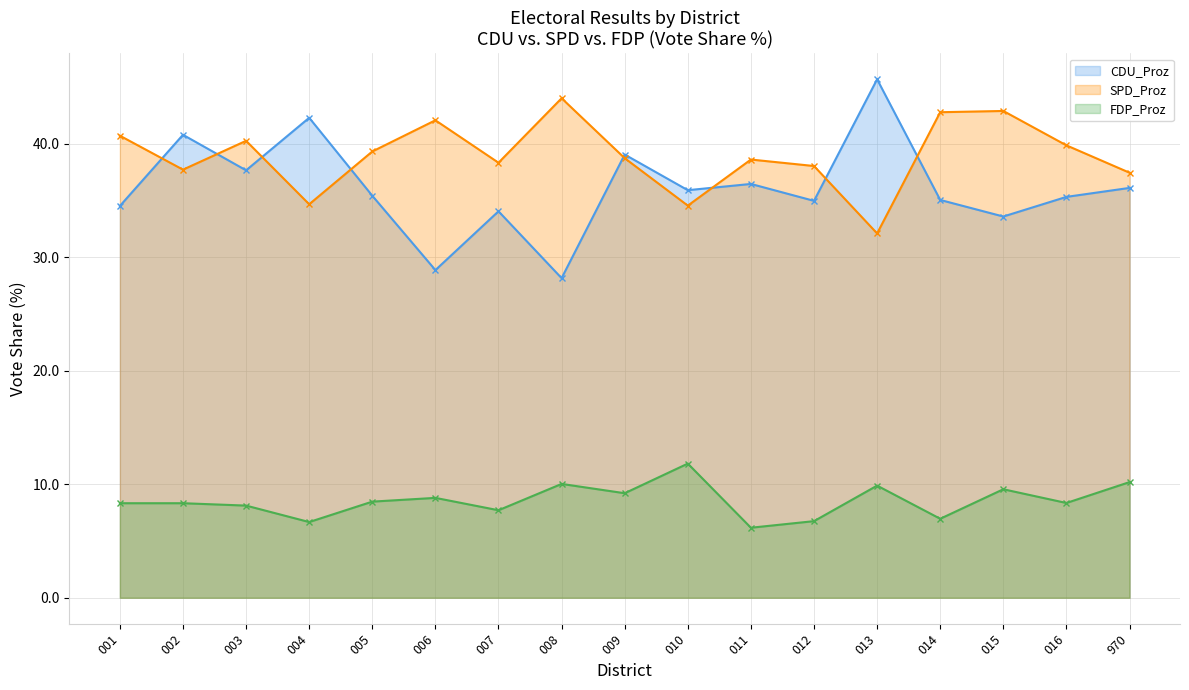

What is the sum of all CDU_Proz values?

613.9